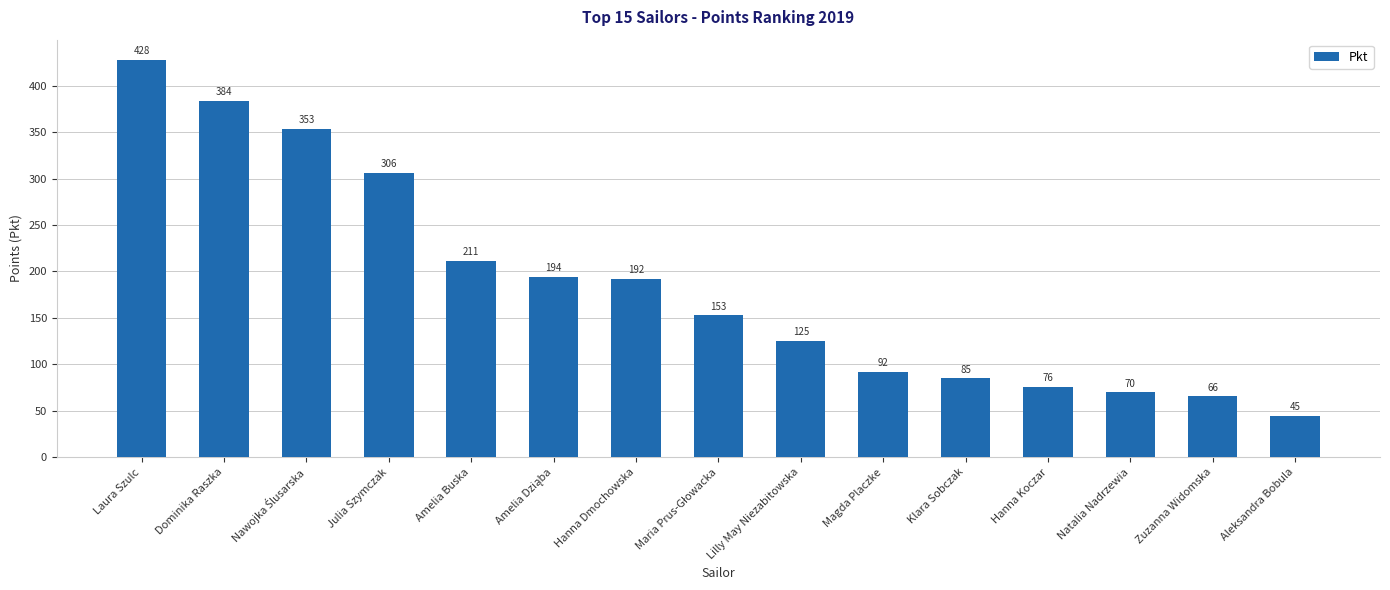

How many values are below 152?

7